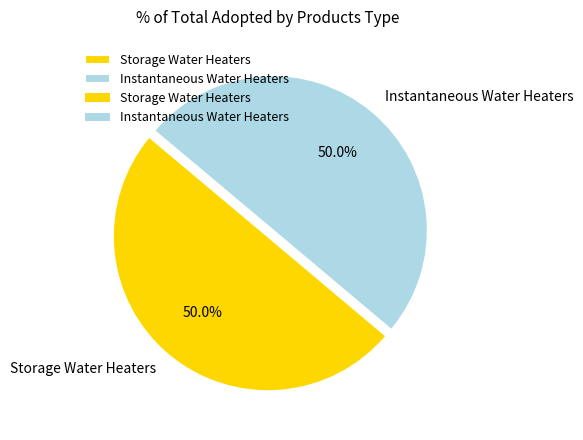

Approximately how many times larger is the value at Instantaneous Water Heaters compared to Storage Water Heaters?

1.0